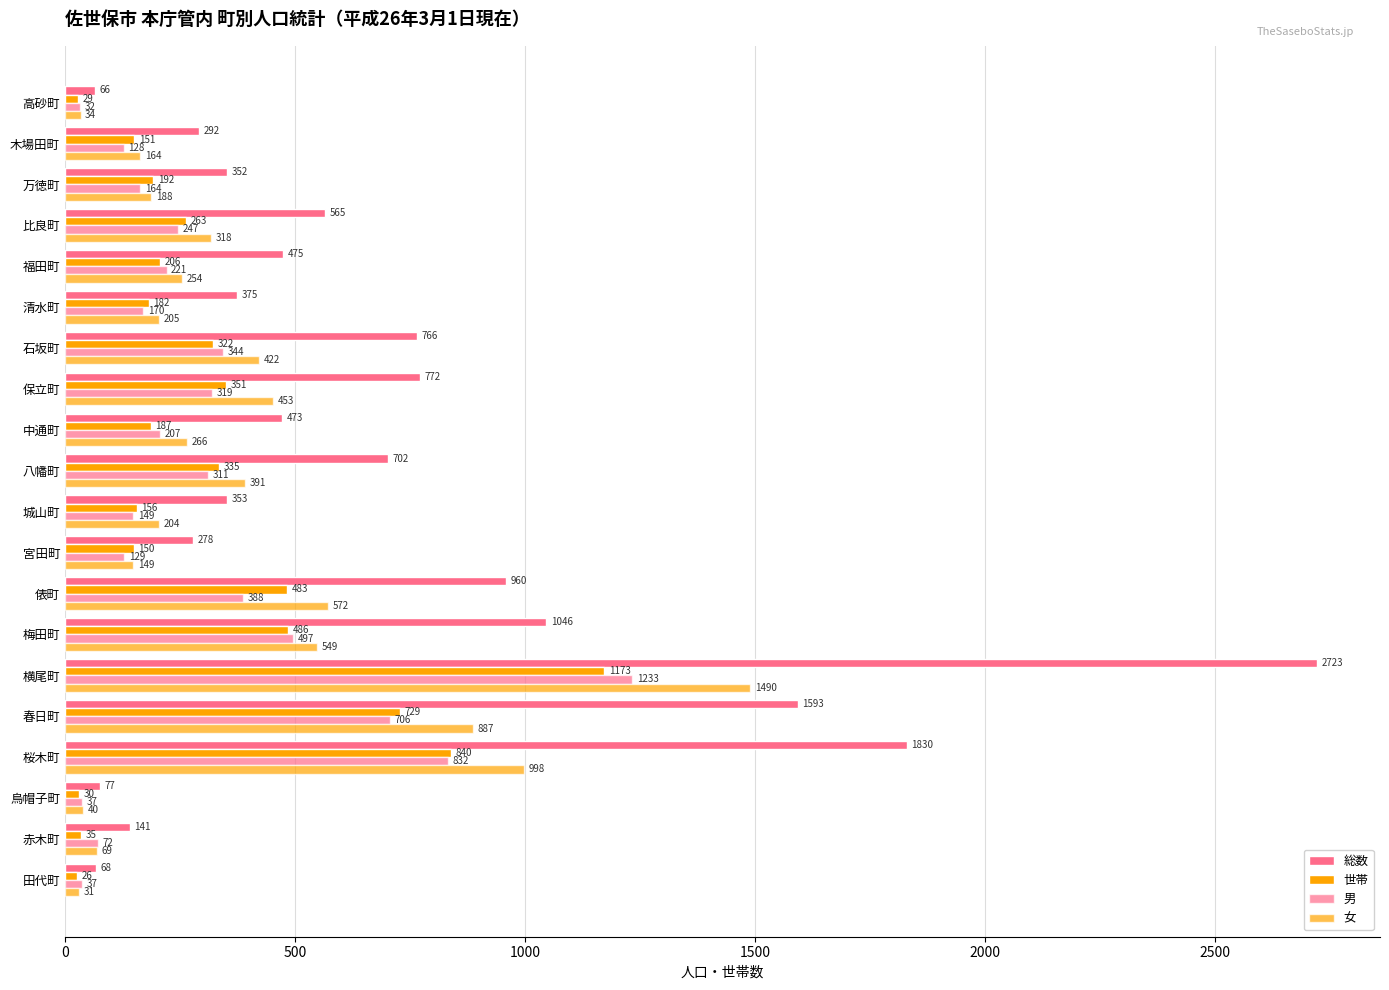

How many distinct data groups are displayed?

4